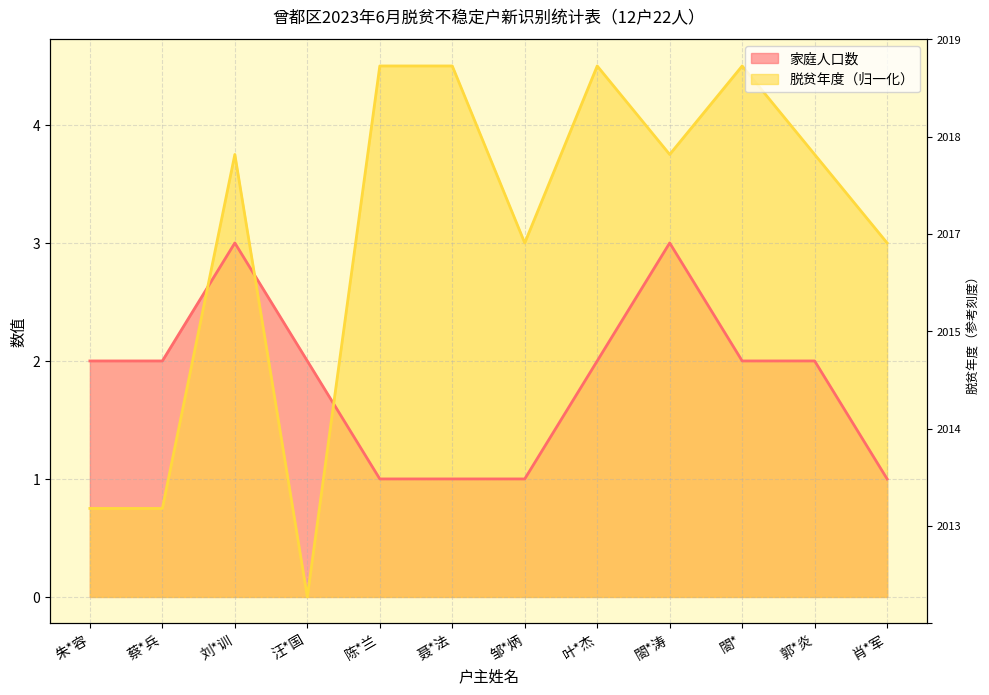

How many times do 家庭人口数 and 脱贫年度 cross each other?

3